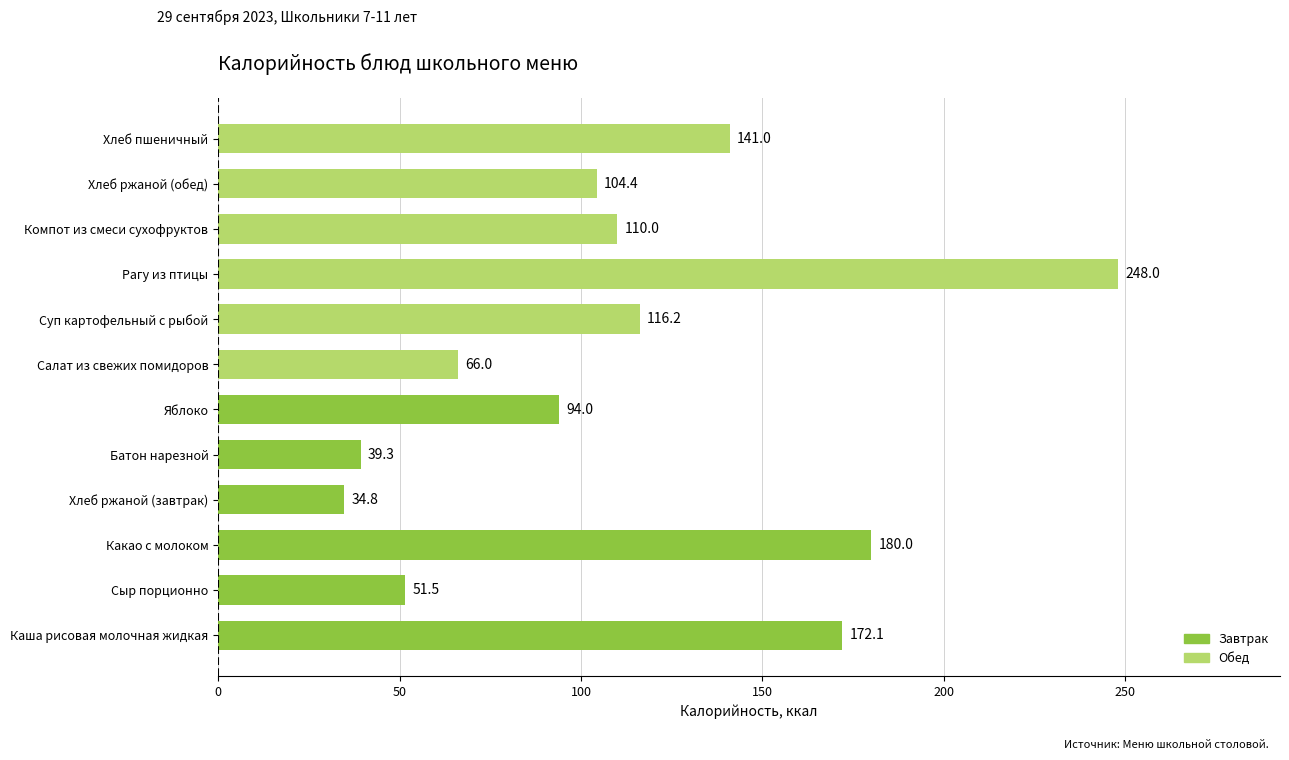

What is the minimum value shown in the chart?

34.8